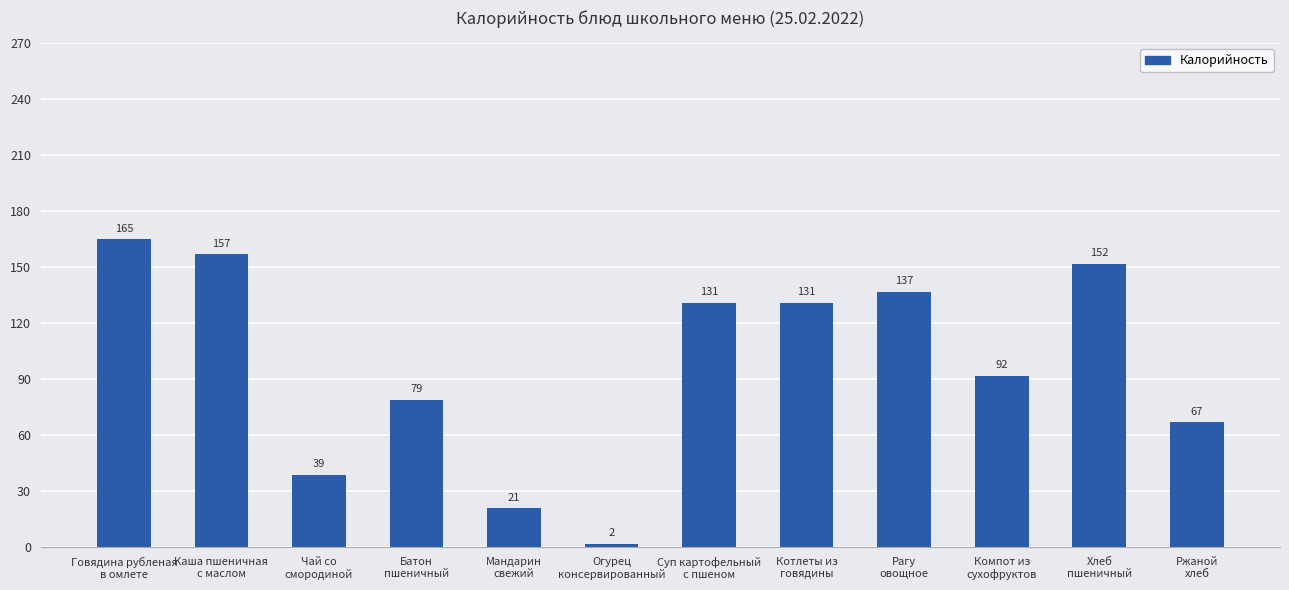

Which has a higher value, Огурец
консервированный or Рагу
овощное?

Рагу
овощное